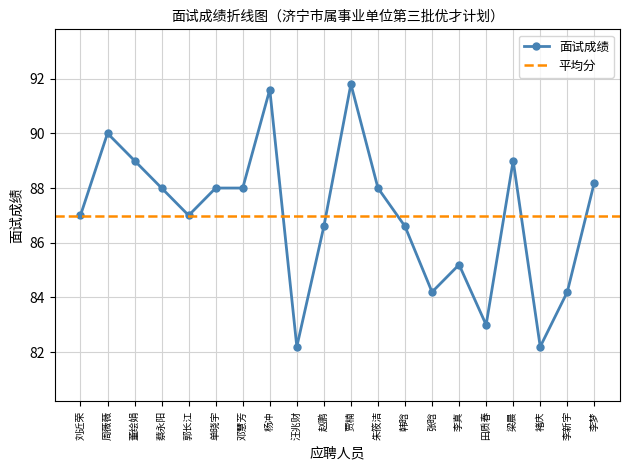

At which label does the data first exceed 88?

周薇薇